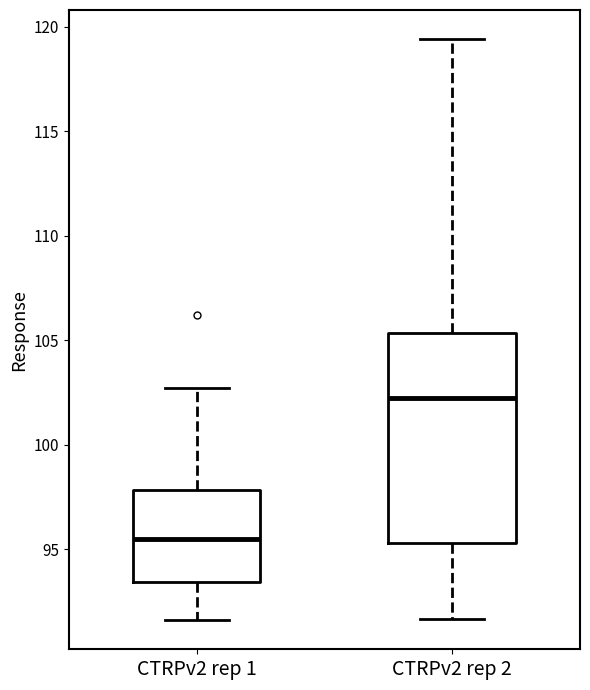

Which box's median line is the lowest?

CTRPv2 rep 1